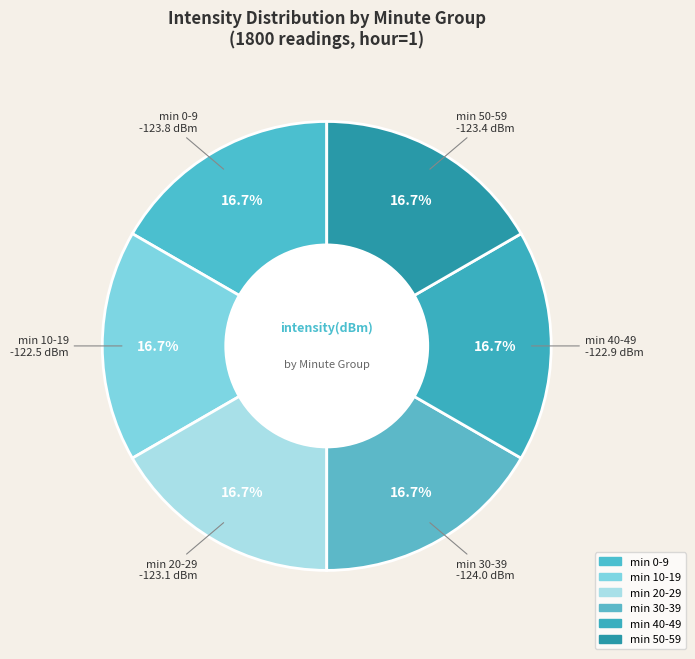

How many slices are in this pie chart?

6